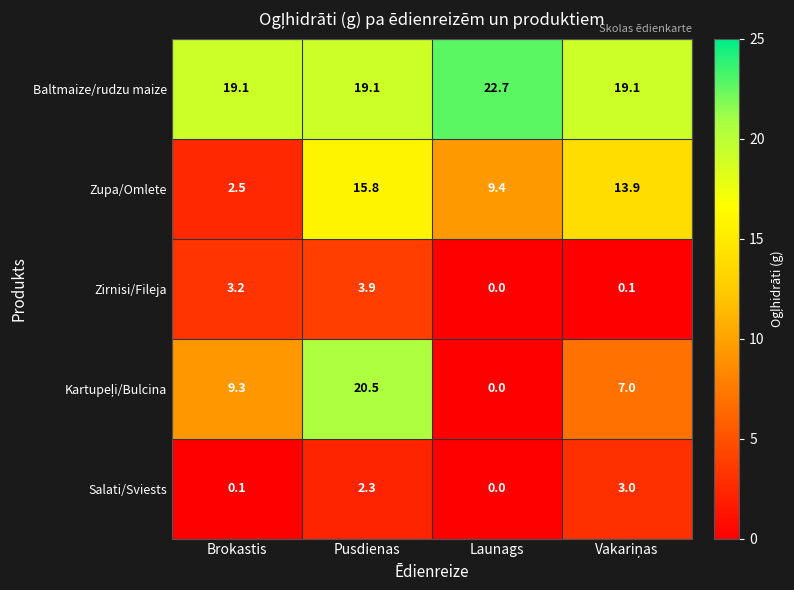

At which label does Salati/Sviests first exceed 2?

Pusdienas